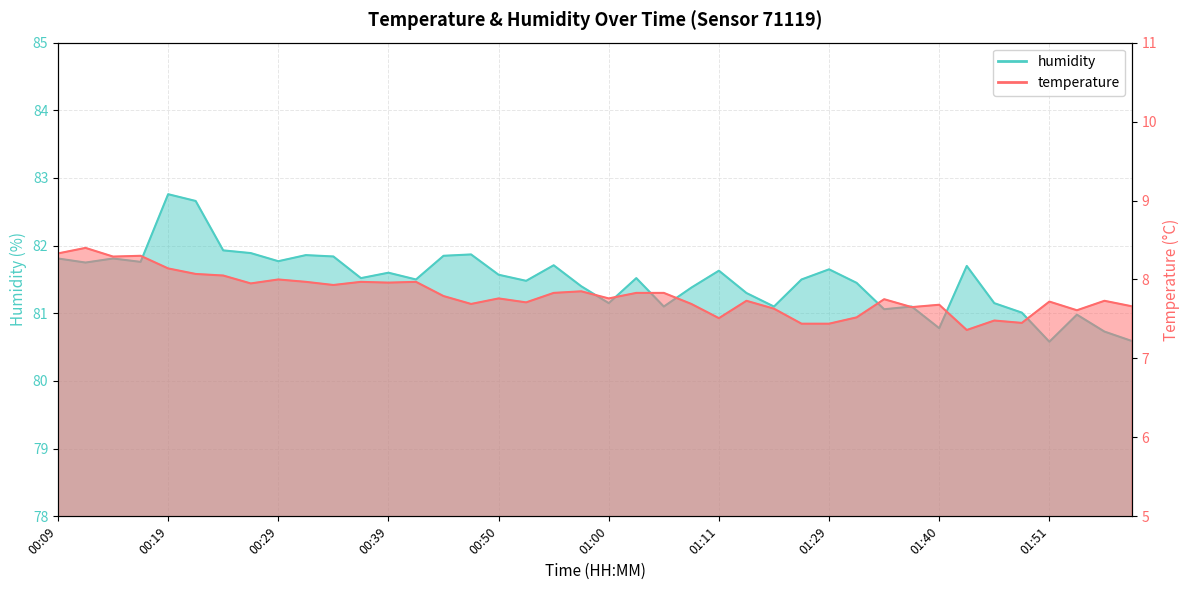

True or false: temperature and humidity cross at least once.

False